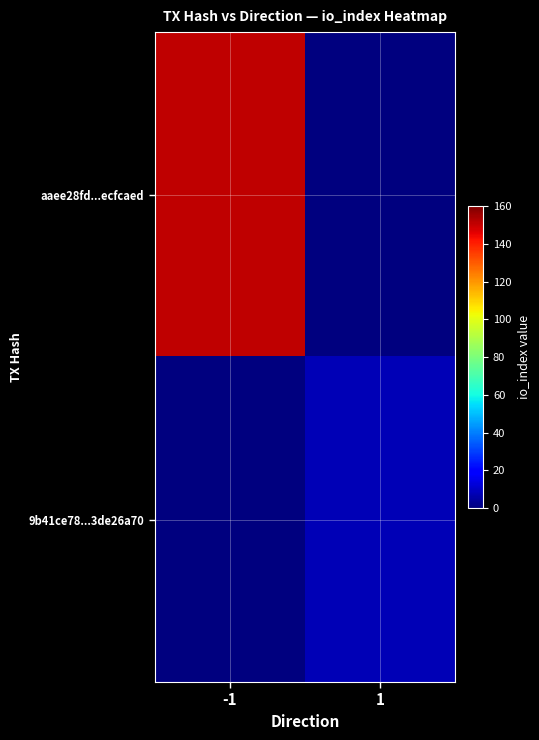

Between -1 and 1, which series saw the biggest shift?

aaee28fd...ecfcaed